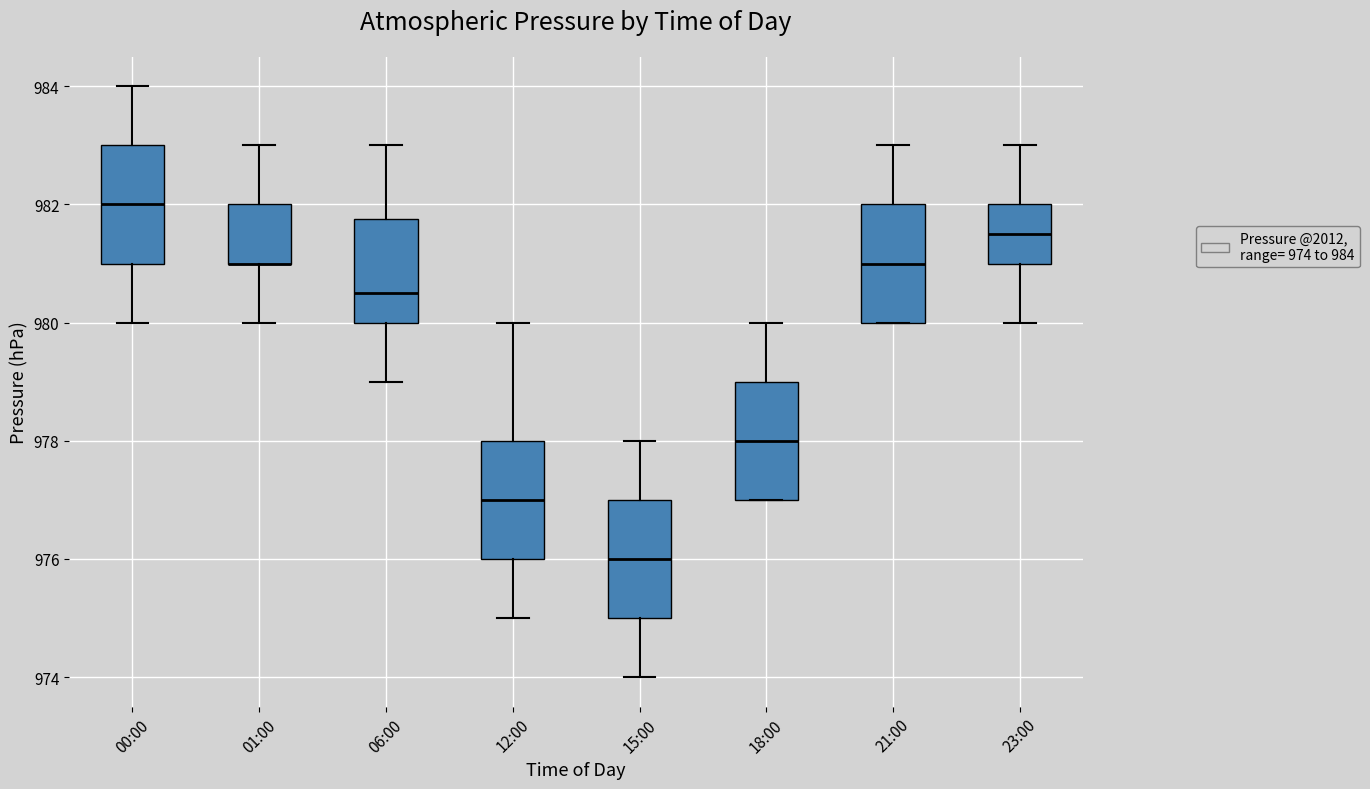

Where does the median line of the box for 06:00 sit on the y-axis? The values are not printed on the chart, so give them approximately, as read against the axis.

980.6